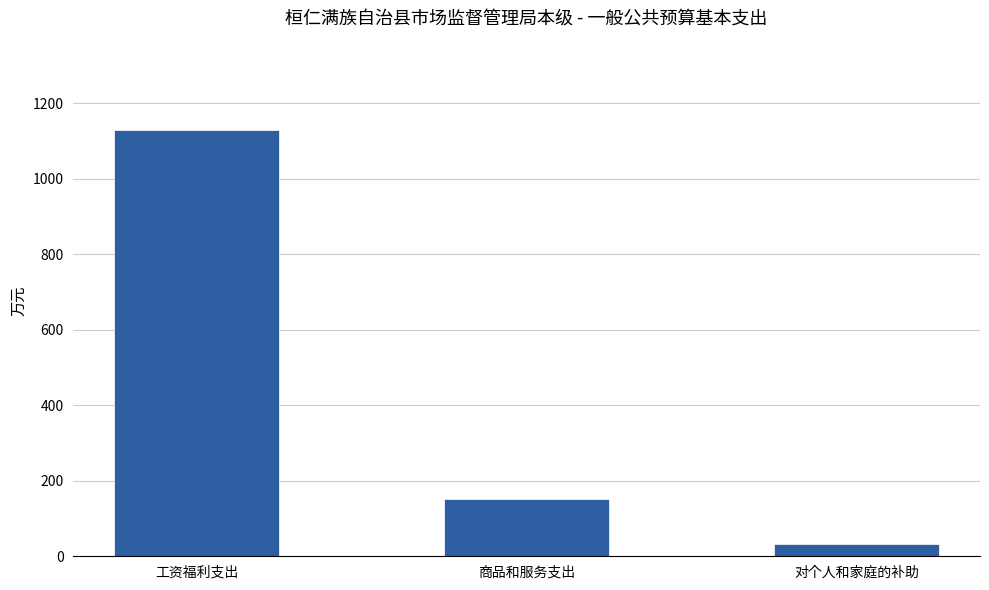

Which has a higher value, 商品和服务支出 or 工资福利支出?

工资福利支出